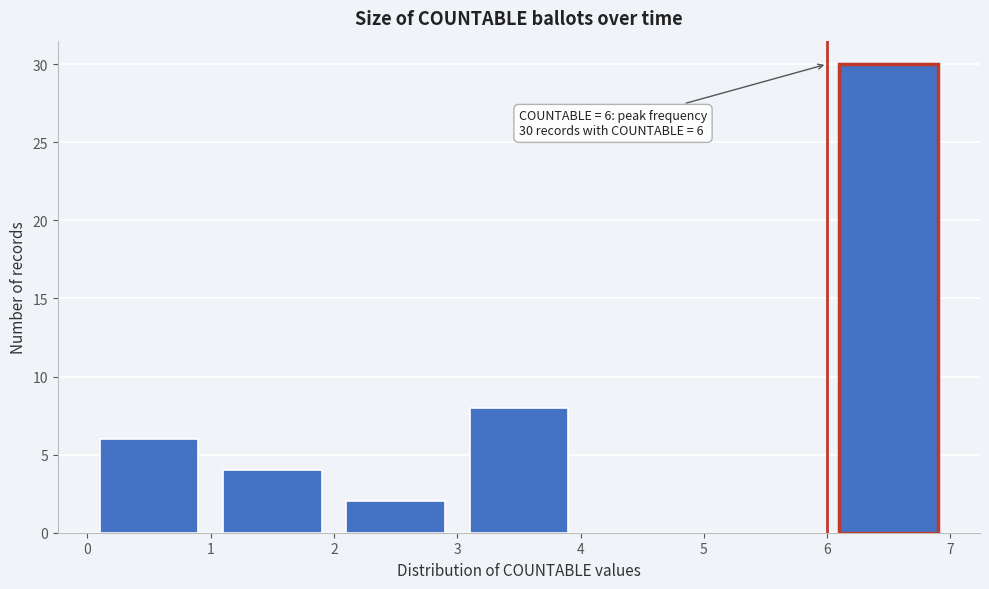

Over which range of the x-axis is the bar tallest?

6 to 7